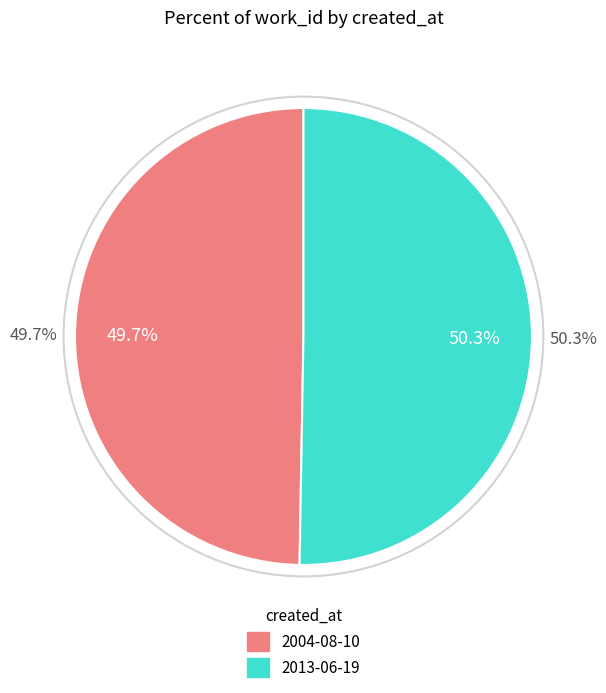

Does any single category account for the majority?

Yes